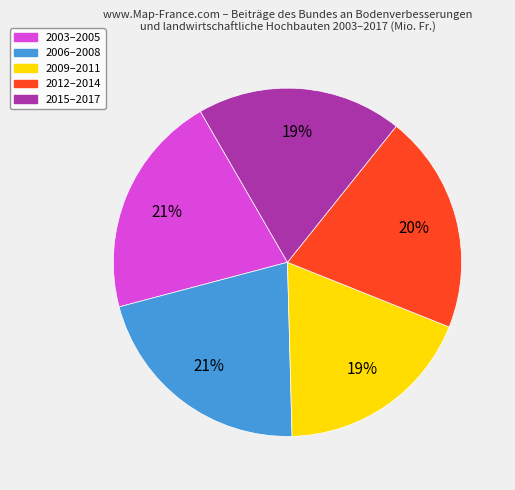

To the nearest percent, what is the average slice percentage?

20%